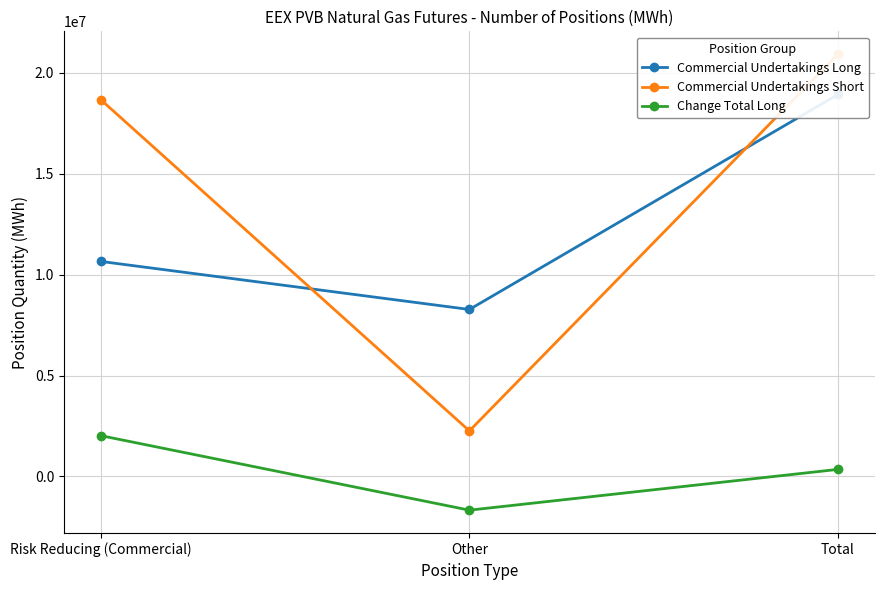

Between Other and Risk Reducing (Commercial), which is larger?

Risk Reducing (Commercial)